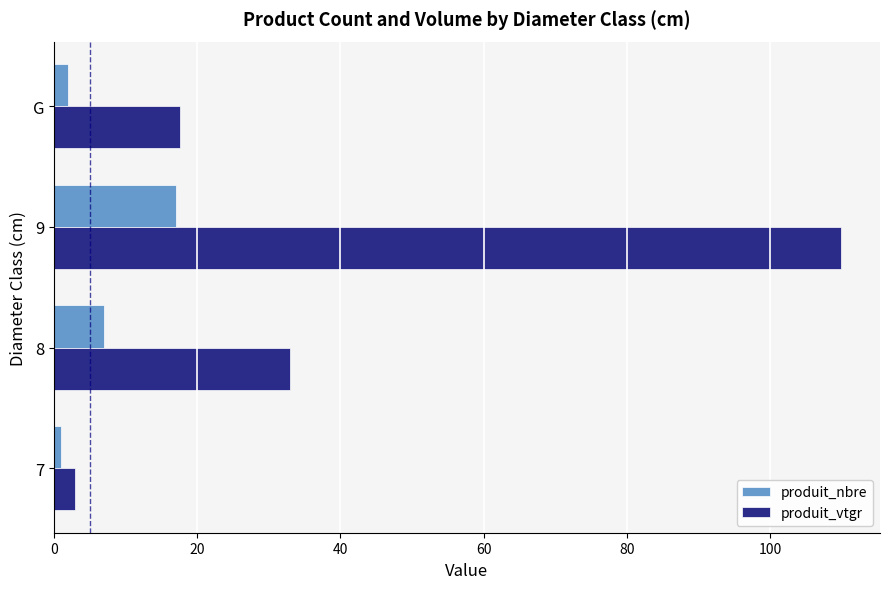

What is the lowest value of the produit_vtgr series?

3.0